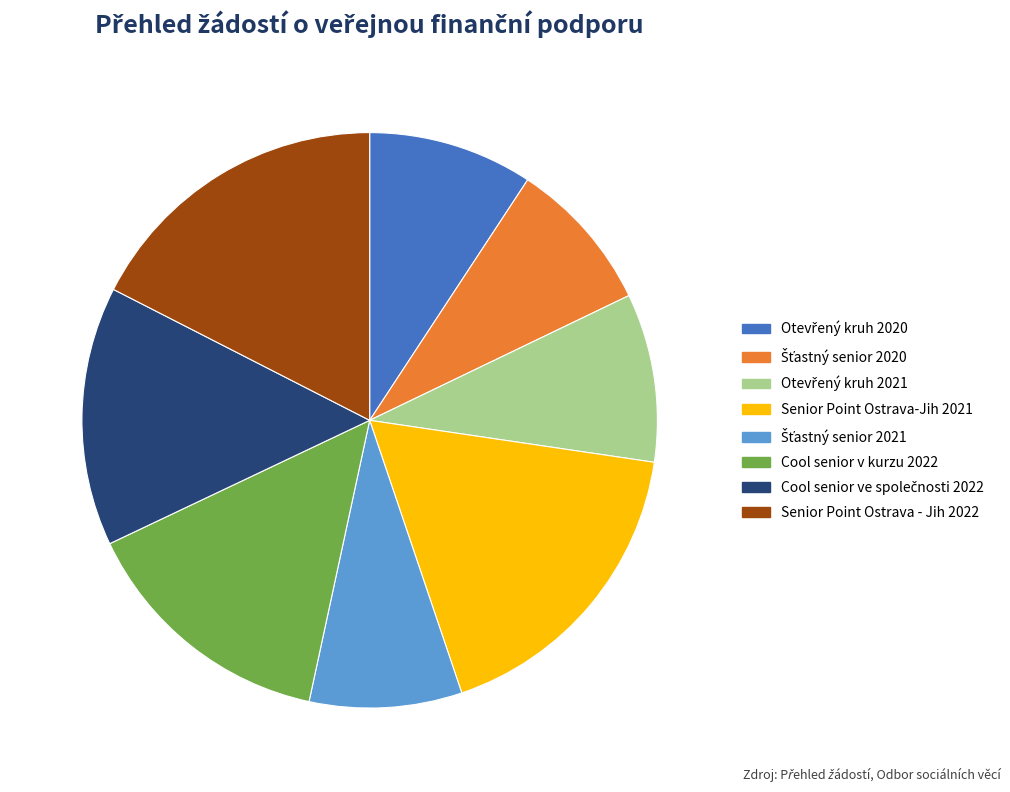

Does any single category account for the majority?

No